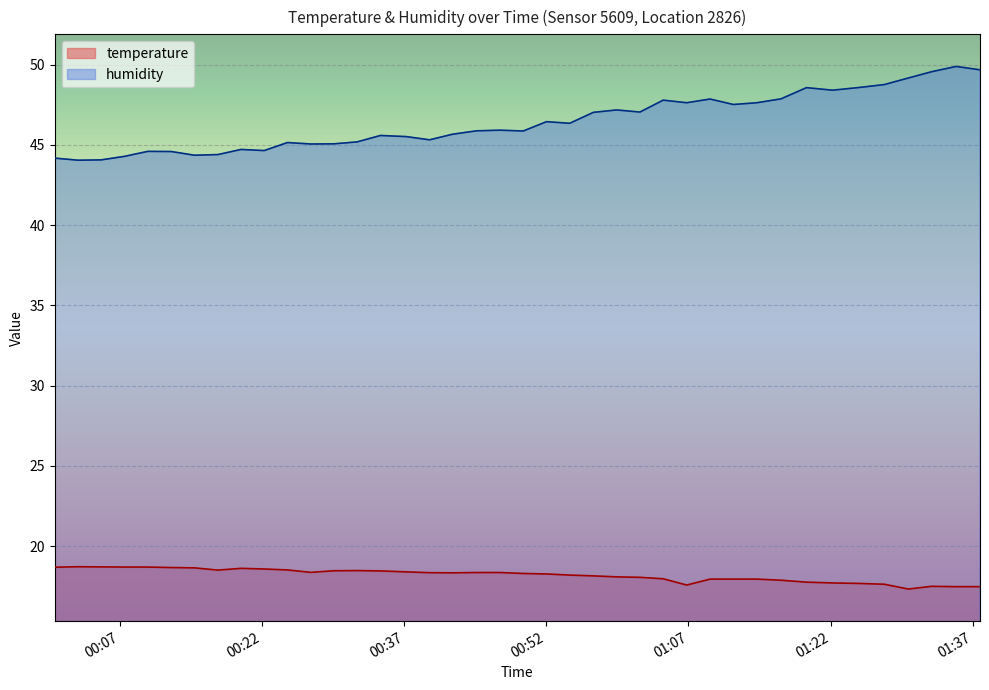

What is the difference between the maximum and minimum values in the temperature series?

1.4